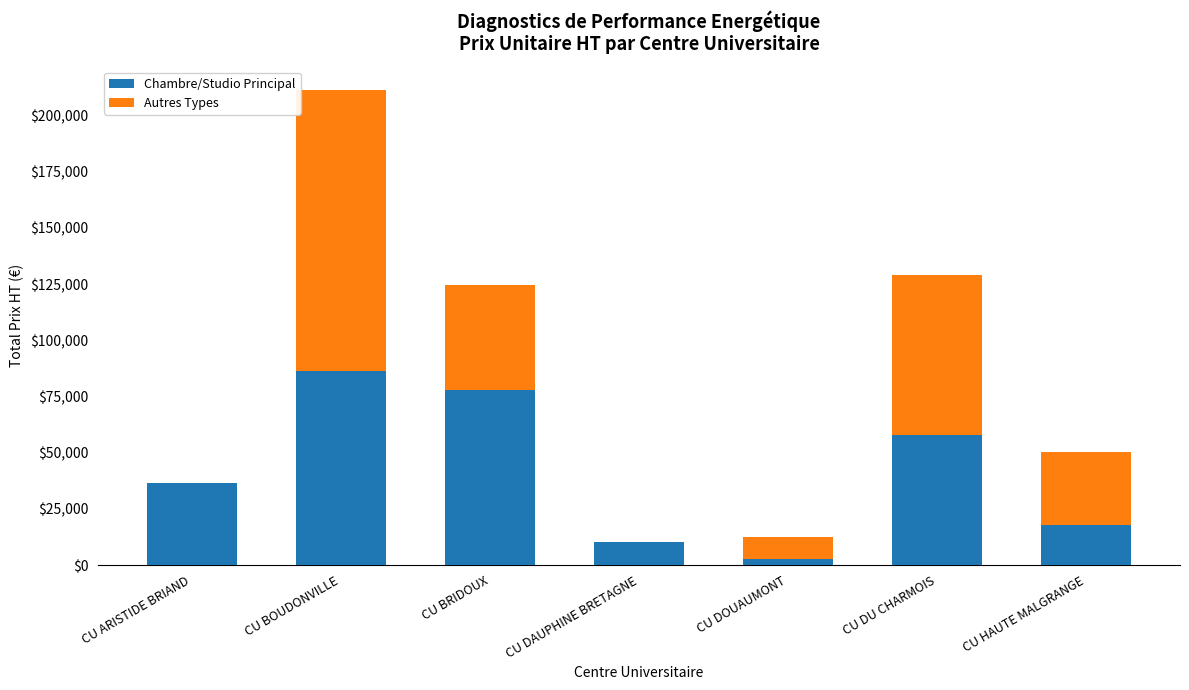

At which category is the sum across all series the highest?

CU BOUDONVILLE